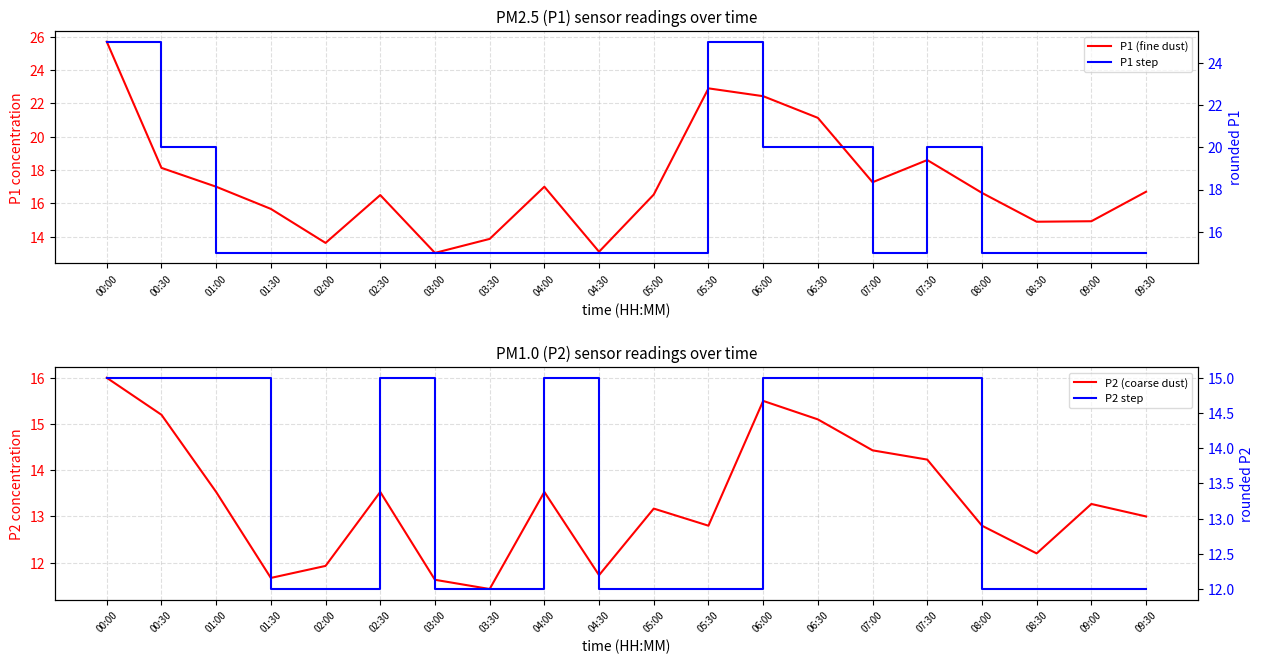

At how many categories does at least one series exceed 18?

6